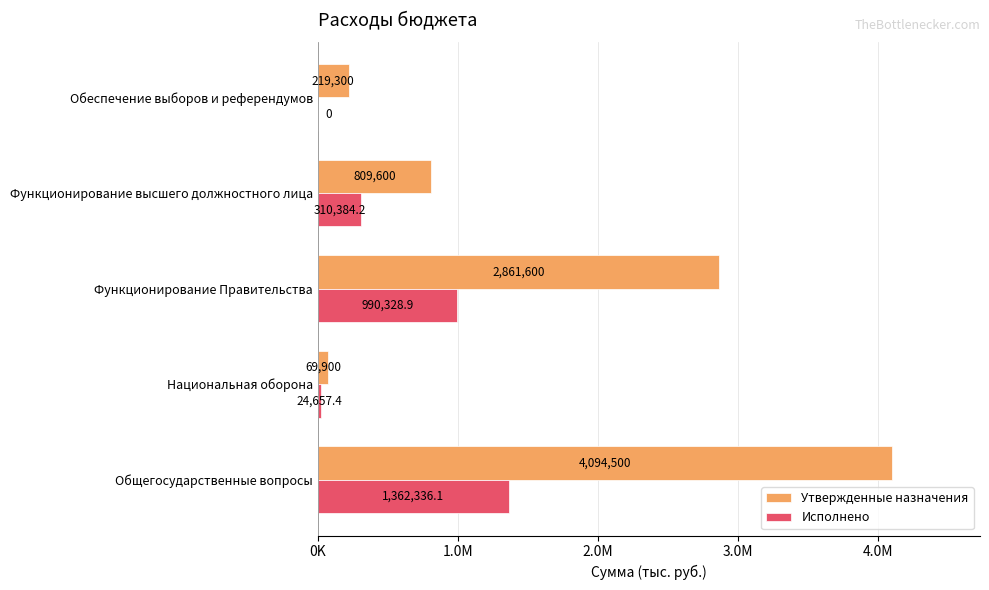

At which category is the sum across all series the highest?

Общегосударственные вопросы